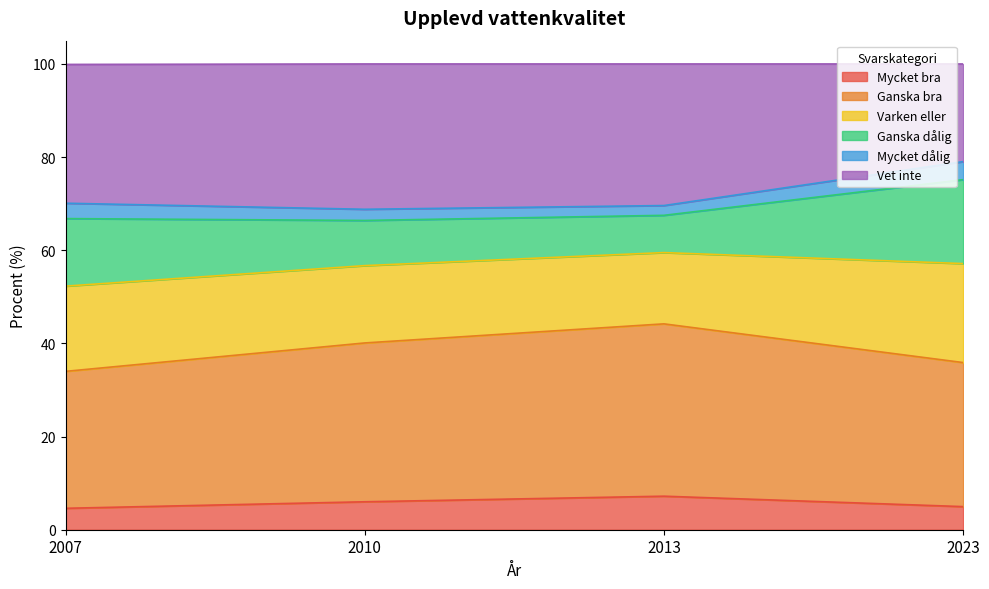

Which series has the largest range (max minus min)?

Vet inte